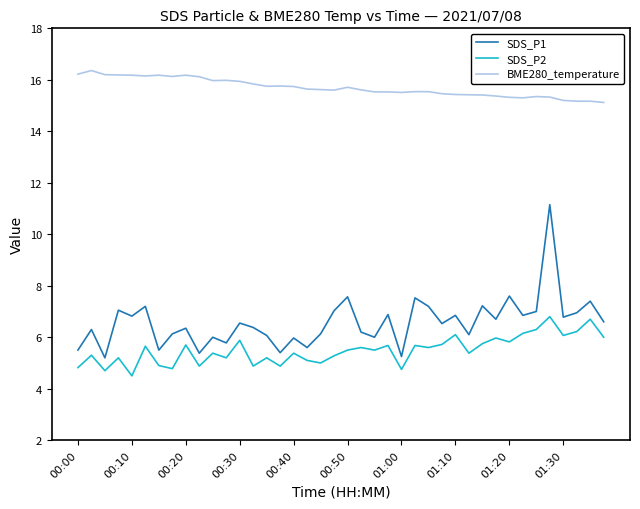

True or false: SDS_P2 and BME280_temperature cross at least once.

False